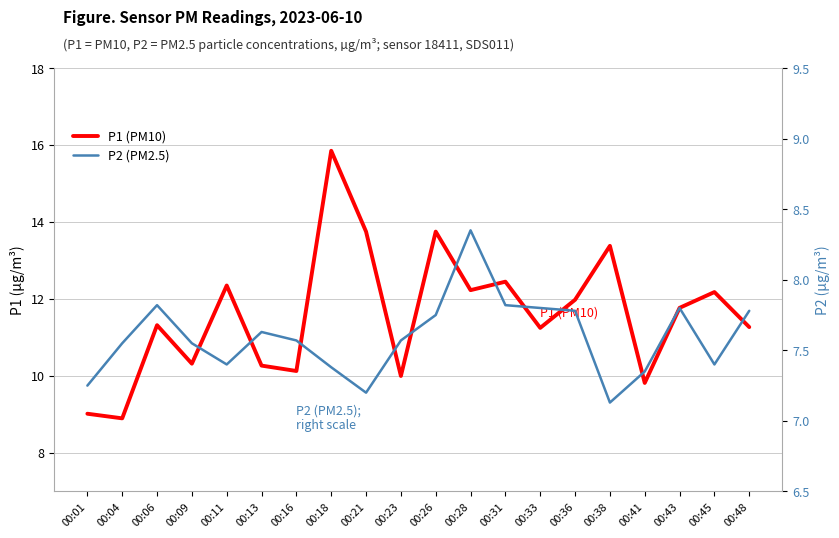

The value of P2 (PM2.5) at 00:04 is 11.6. True or false?

False